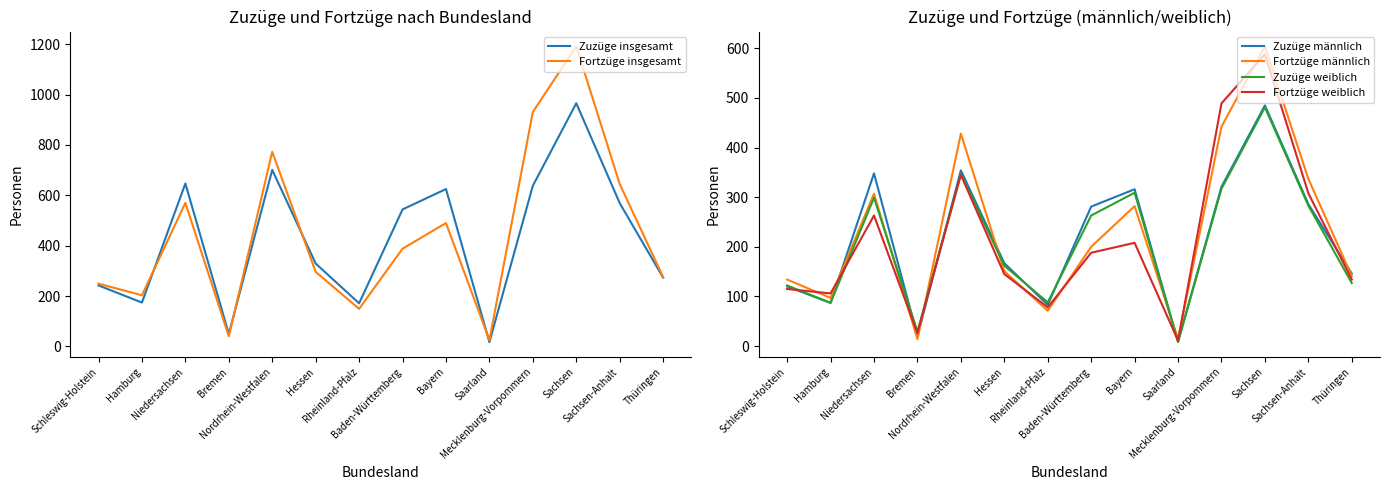

Reading left to right, transcribe all the data shown in this chart.

Zuzüge insgesamt: Schleswig-Holstein=242	Hamburg=174	Niedersachsen=647	Bremen=49	Nordrhein-Westfalen=701	Hessen=329	Rheinland-Pfalz=171	Baden-Württemberg=544	Bayern=625	Saarland=17	Mecklenburg-Vorpommern=638	Sachsen=966	Sachsen-Anhalt=569	Thüringen=273
Fortzüge insgesamt: Schleswig-Holstein=249	Hamburg=203	Niedersachsen=570	Bremen=40	Nordrhein-Westfalen=773	Hessen=296	Rheinland-Pfalz=149	Baden-Württemberg=388	Bayern=490	Saarland=25	Mecklenburg-Vorpommern=931	Sachsen=1192	Sachsen-Anhalt=645	Thüringen=275
Zuzüge männlich: Schleswig-Holstein=120	Hamburg=87	Niedersachsen=348	Bremen=20	Nordrhein-Westfalen=354	Hessen=167	Rheinland-Pfalz=83	Baden-Württemberg=281	Bayern=316	Saarland=9	Mecklenburg-Vorpommern=321	Sachsen=485	Sachsen-Anhalt=286	Thüringen=146
Fortzüge männlich: Schleswig-Holstein=134	Hamburg=97	Niedersachsen=307	Bremen=14	Nordrhein-Westfalen=428	Hessen=151	Rheinland-Pfalz=71	Baden-Württemberg=200	Bayern=282	Saarland=14	Mecklenburg-Vorpommern=442	Sachsen=604	Sachsen-Anhalt=337	Thüringen=141
Zuzüge weiblich: Schleswig-Holstein=122	Hamburg=87	Niedersachsen=299	Bremen=29	Nordrhein-Westfalen=347	Hessen=162	Rheinland-Pfalz=88	Baden-Württemberg=263	Bayern=309	Saarland=8	Mecklenburg-Vorpommern=317	Sachsen=481	Sachsen-Anhalt=283	Thüringen=127
Fortzüge weiblich: Schleswig-Holstein=115	Hamburg=106	Niedersachsen=263	Bremen=26	Nordrhein-Westfalen=345	Hessen=145	Rheinland-Pfalz=78	Baden-Württemberg=188	Bayern=208	Saarland=11	Mecklenburg-Vorpommern=489	Sachsen=588	Sachsen-Anhalt=308	Thüringen=134